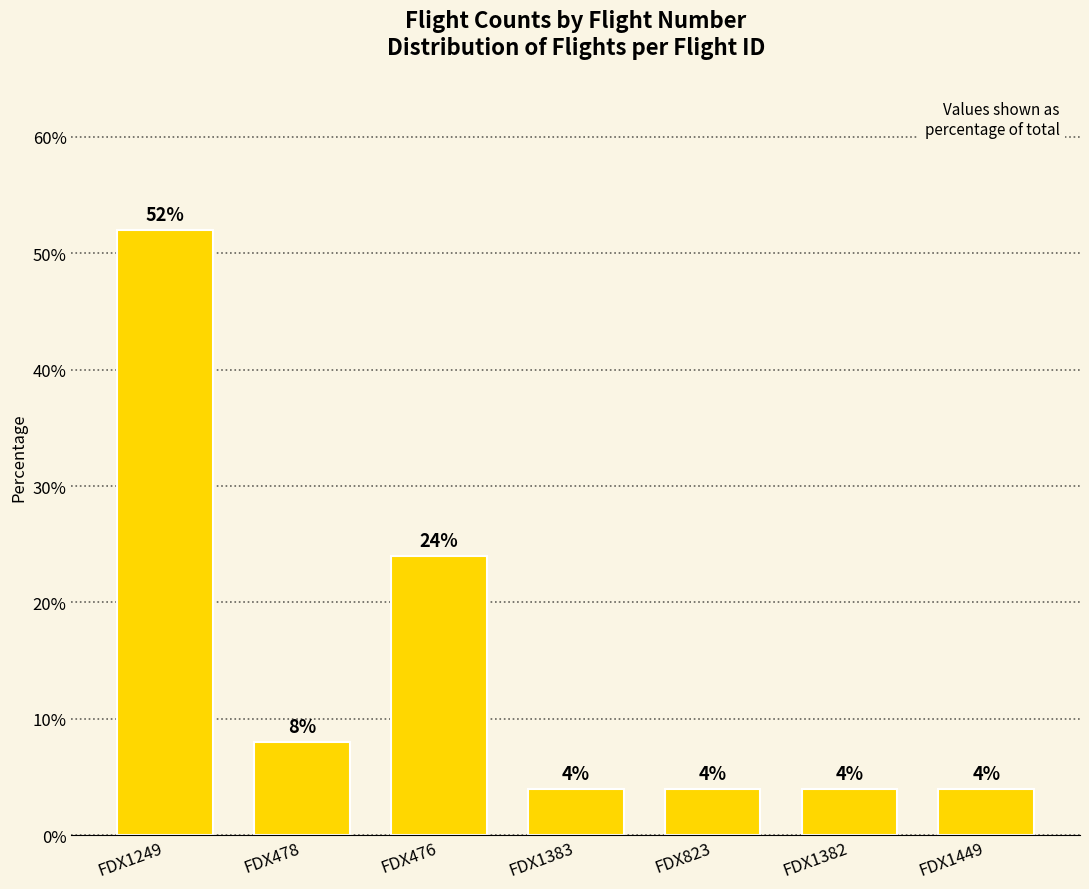

Where is the data nearest to the value 28?

FDX476